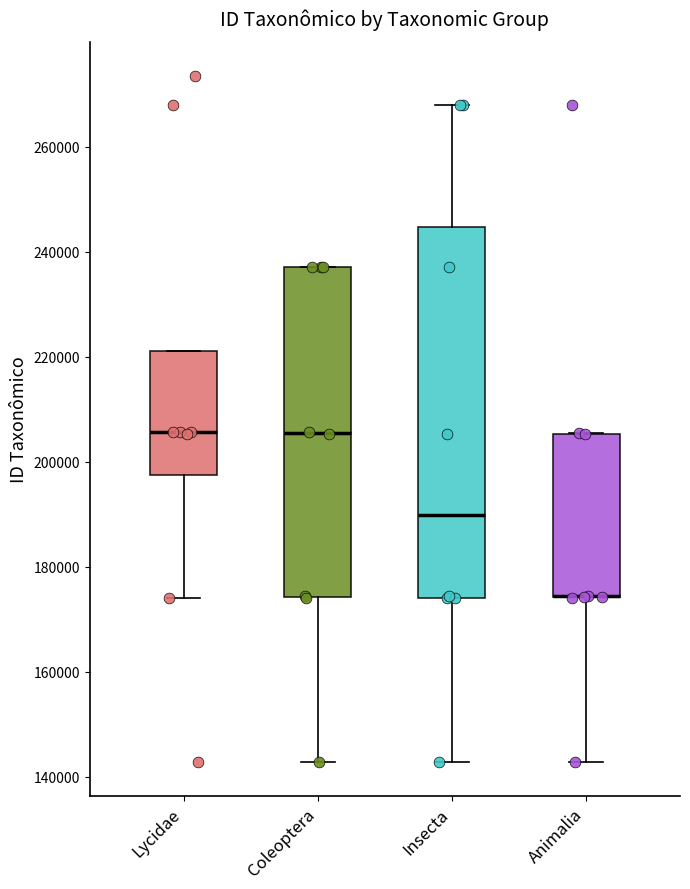

Which box is the tallest, from its lower edge to its upper edge?

Insecta